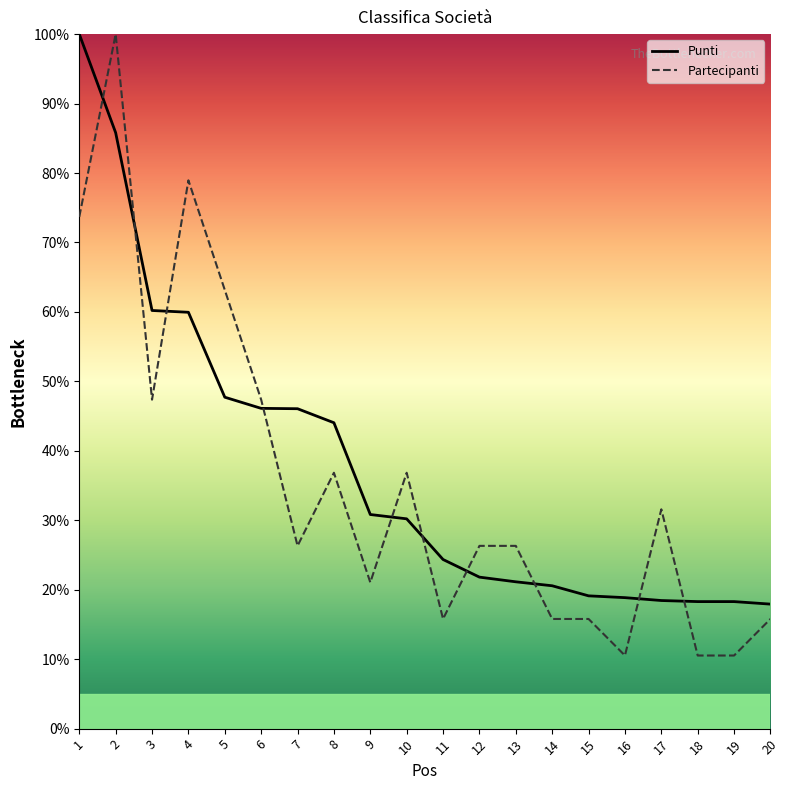

At which label does Partecipanti first exceed 26?

1